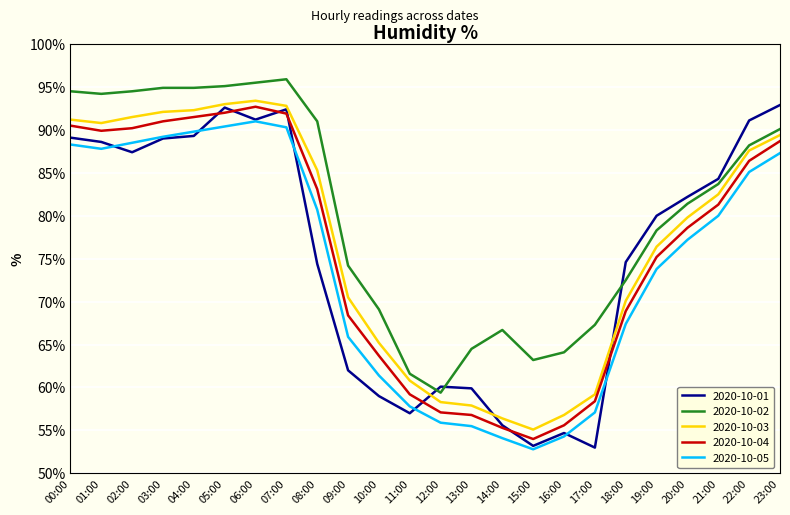

Count the number of data series in this chart.

5